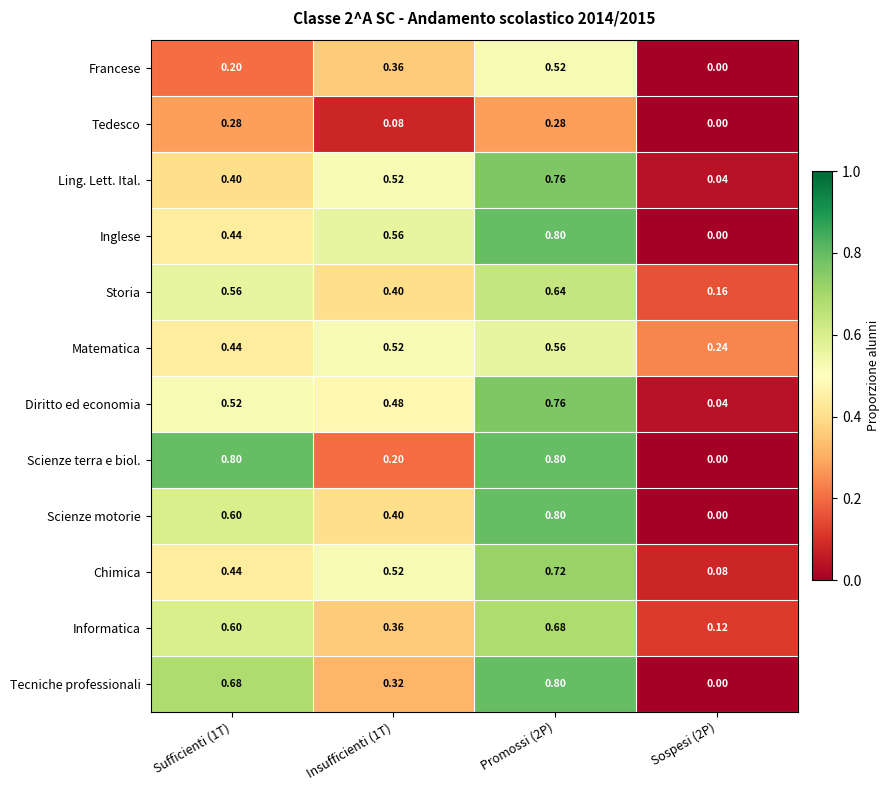

Between Sufficienti (1T) and Sospesi (2P), which series saw the biggest shift?

Scienze terra e biol.